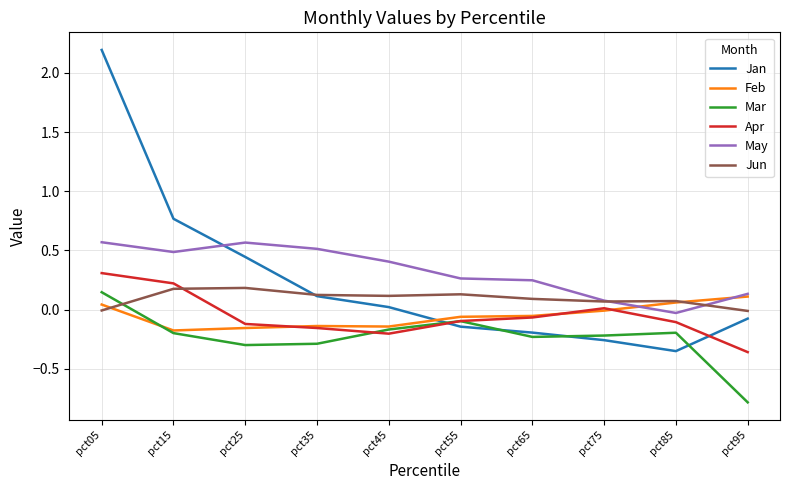

Which series has the largest total across all categories?

May